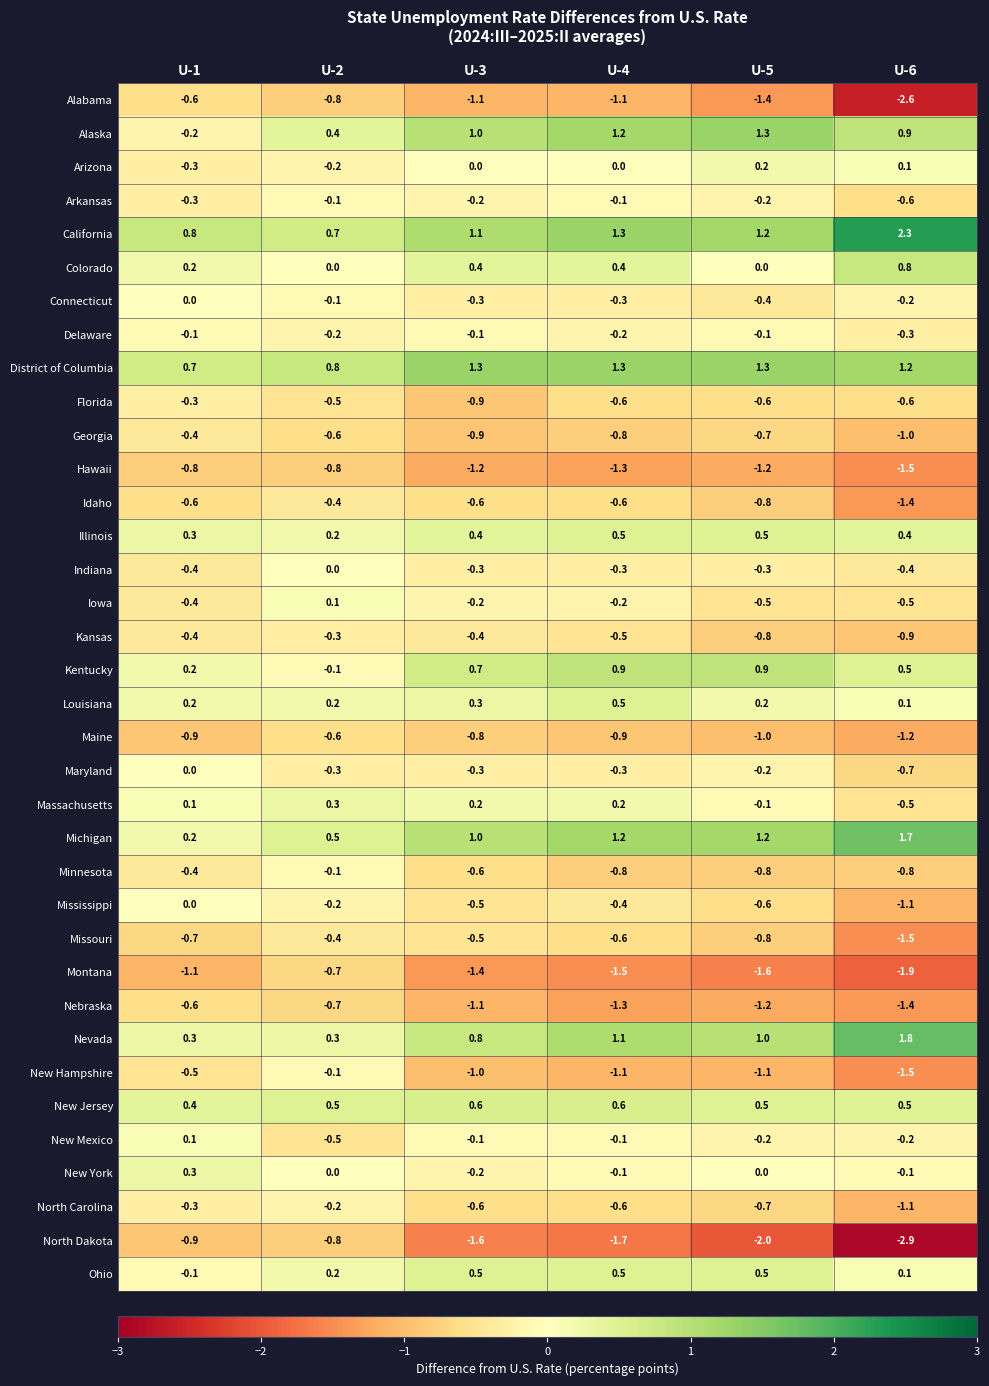

The Kentucky series shows 0.5 at U-6. True or false?

True